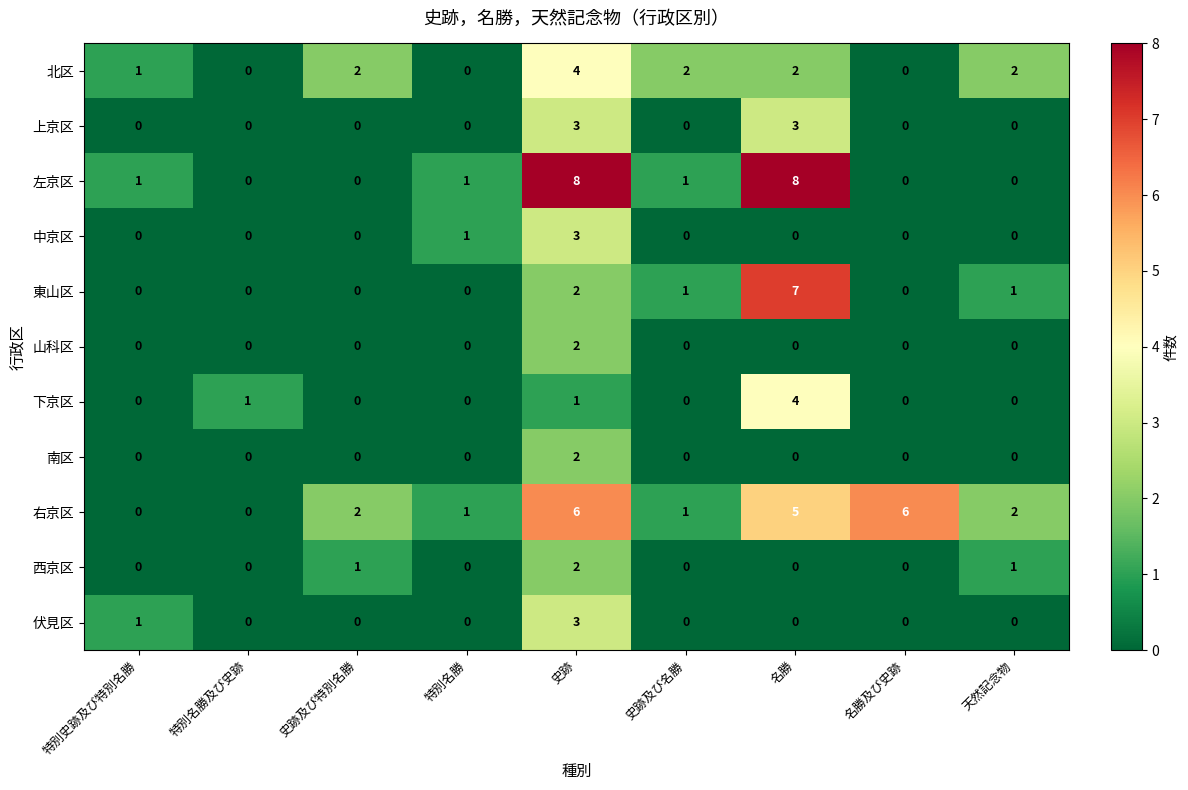

Which series changed the most between 特別名勝 and 天然記念物?

北区